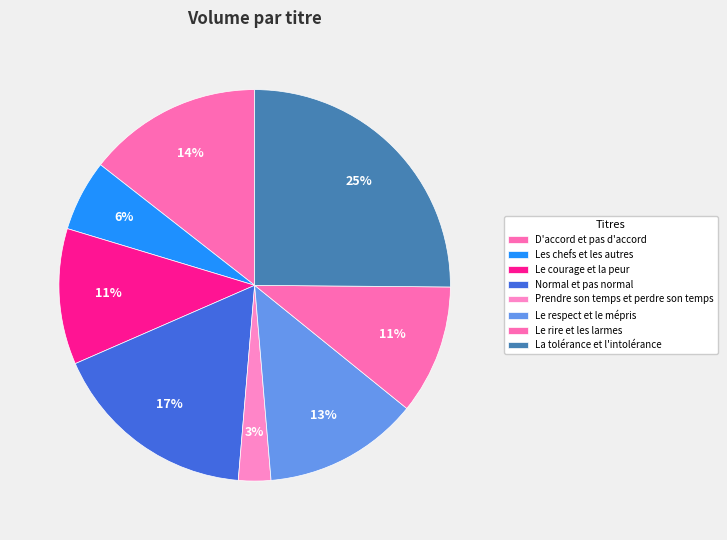

What is the smallest slice in the pie chart?

Prendre son temps et perdre son temps